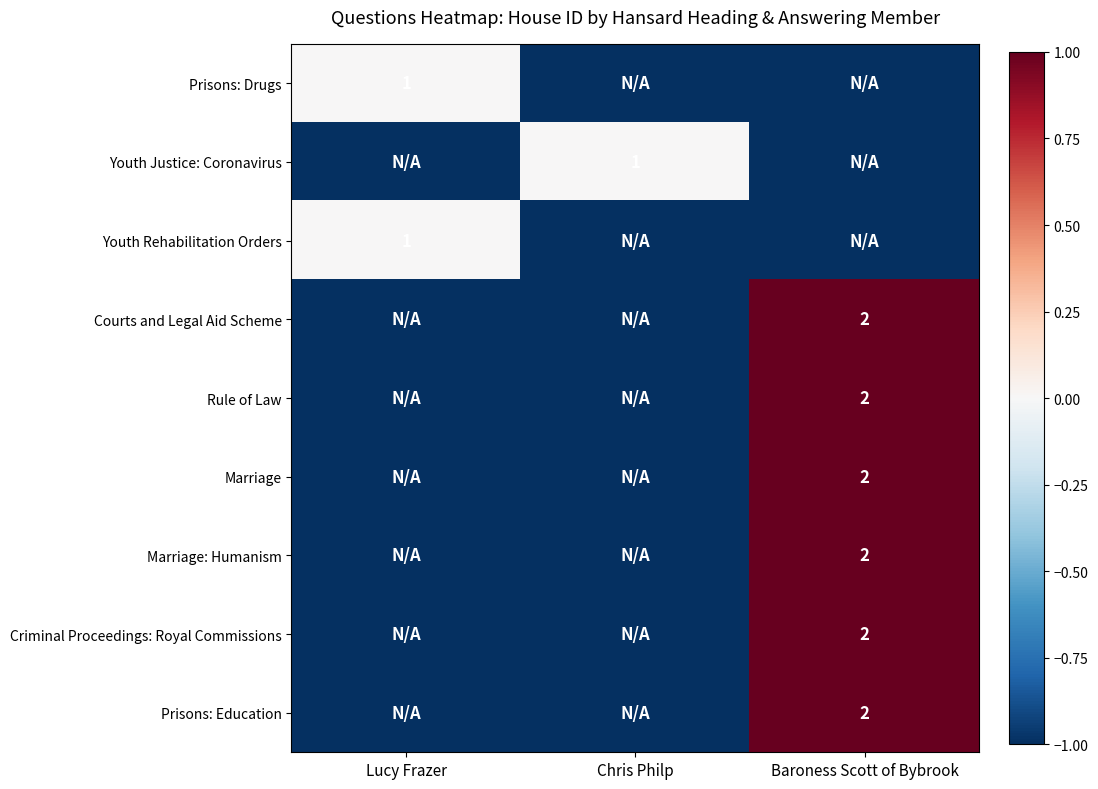

Is it true that Prisons: Education equals 2 at Baroness Scott of Bybrook?

True